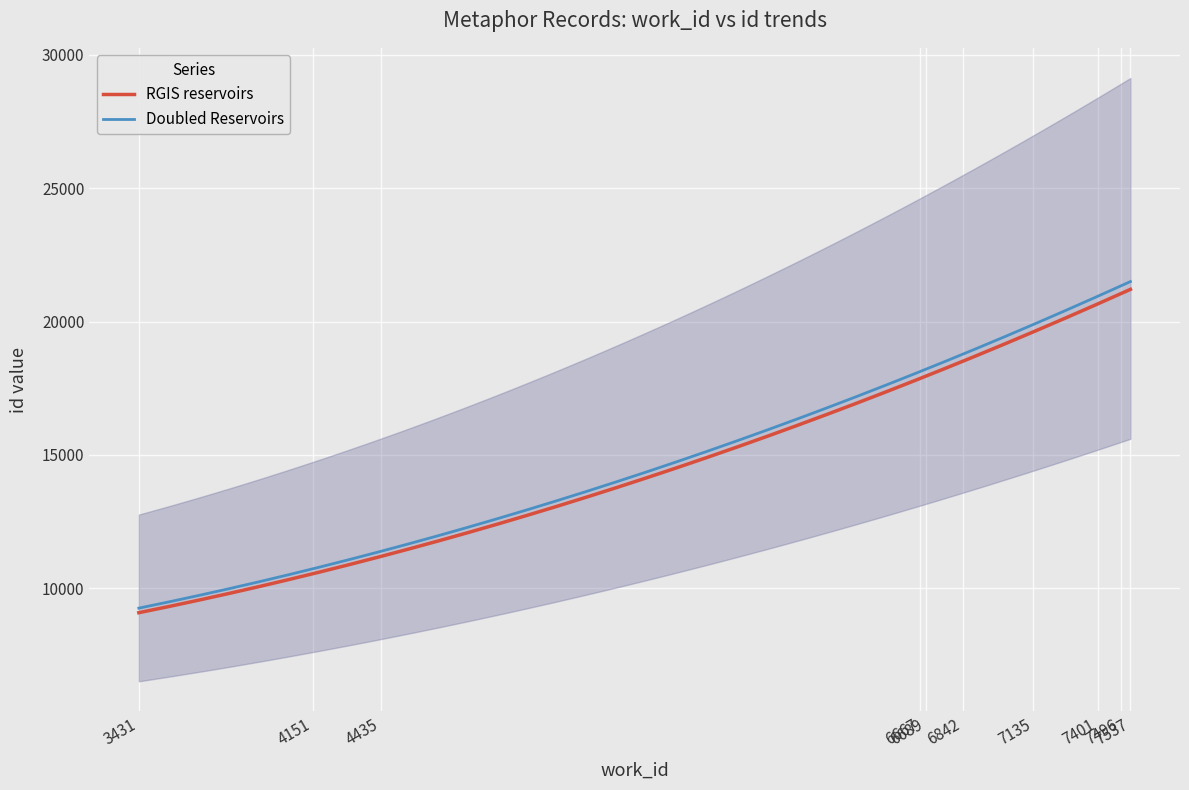

Where does the work_id series first go above 6842?

7135